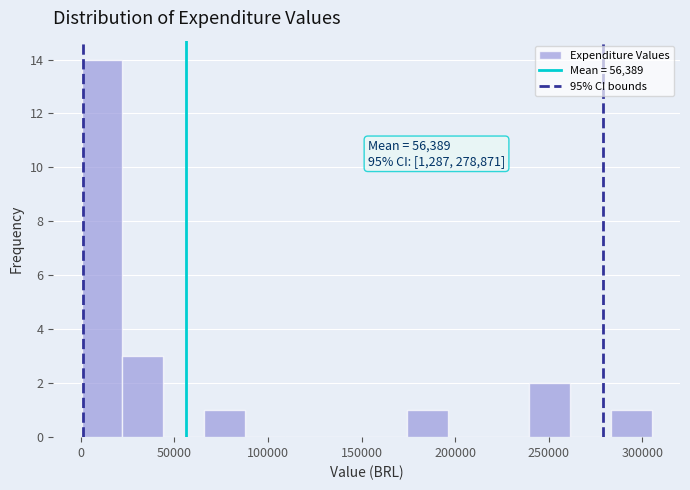

Which range on the x-axis has the tallest bar?

0 to 20000